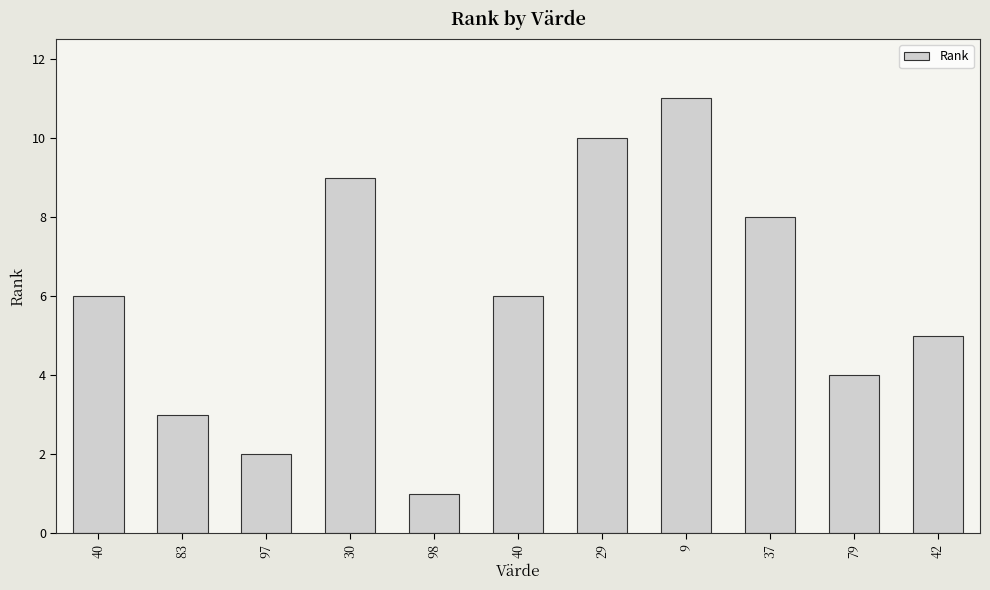

What is the sum of all values?

65